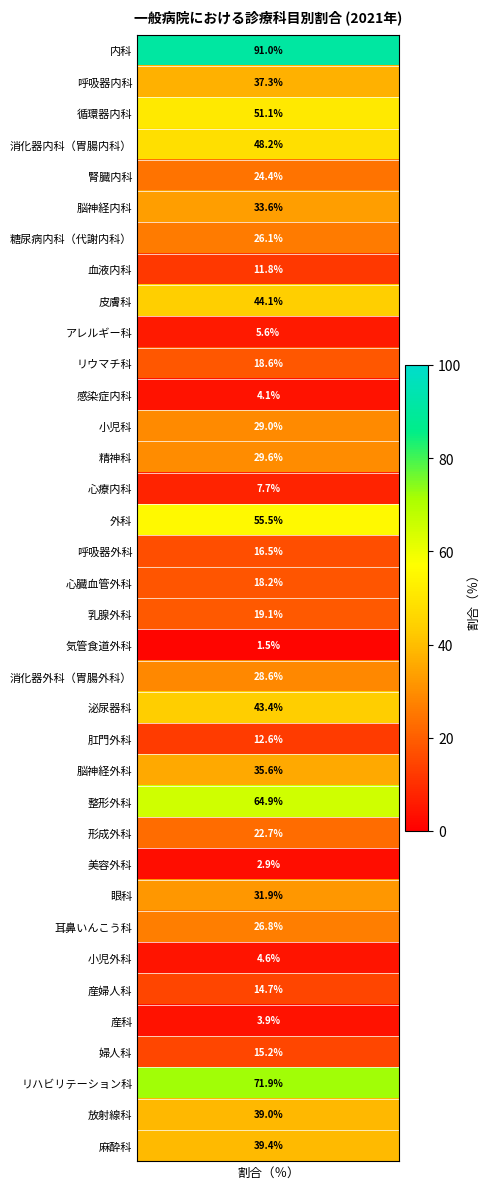

Which category has the lowest value across all series?

気管食道外科